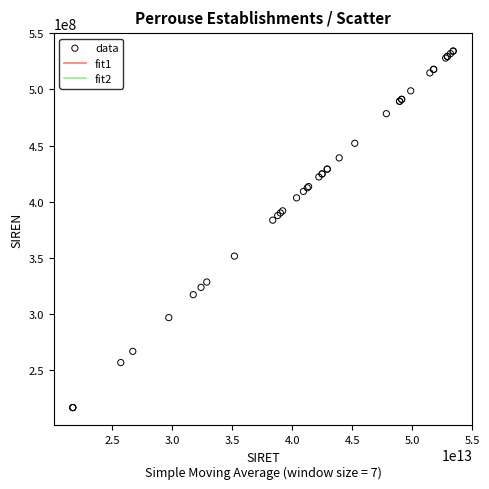

What Y value in the scatter plot is closest to 375577141?

383655560